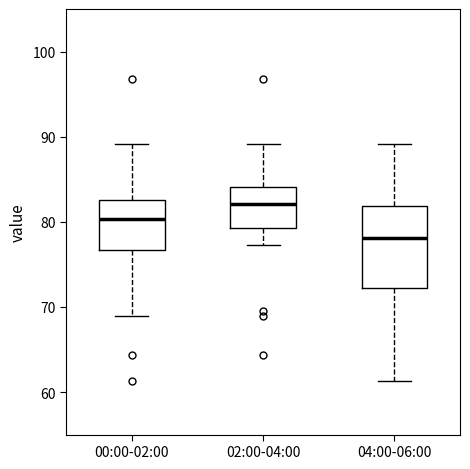

Where does the lower whisker of the box for 00:00-02:00 end on the y-axis? The values are not printed on the chart, so give them approximately, as read against the axis.

69